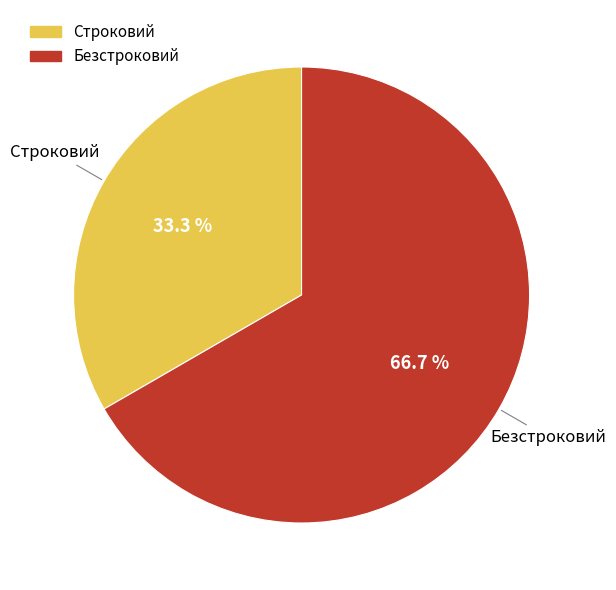

Which has a higher value, Строковий or Безстроковий?

Безстроковий